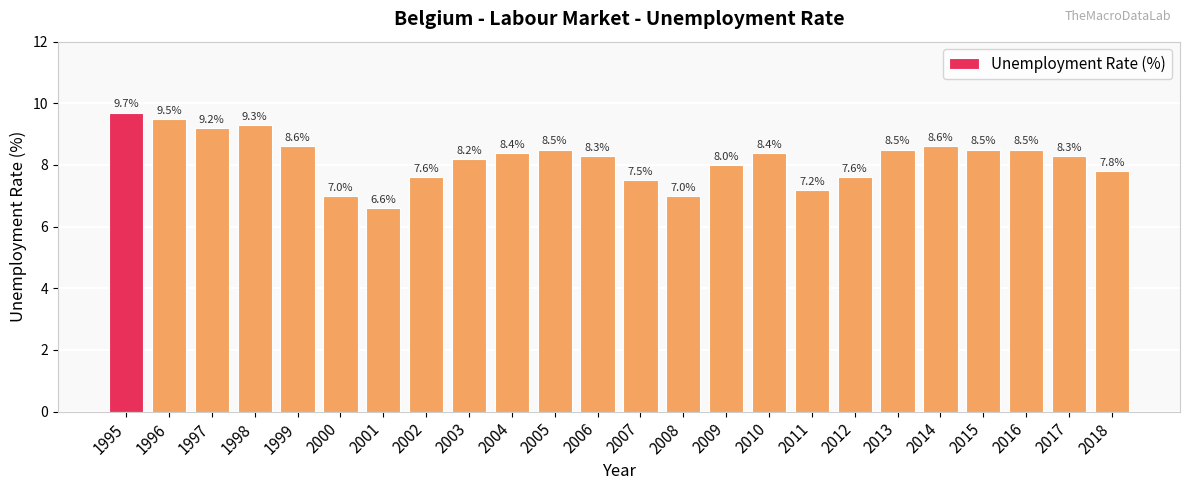

What is the value of the 2nd bar from the left?

9.5